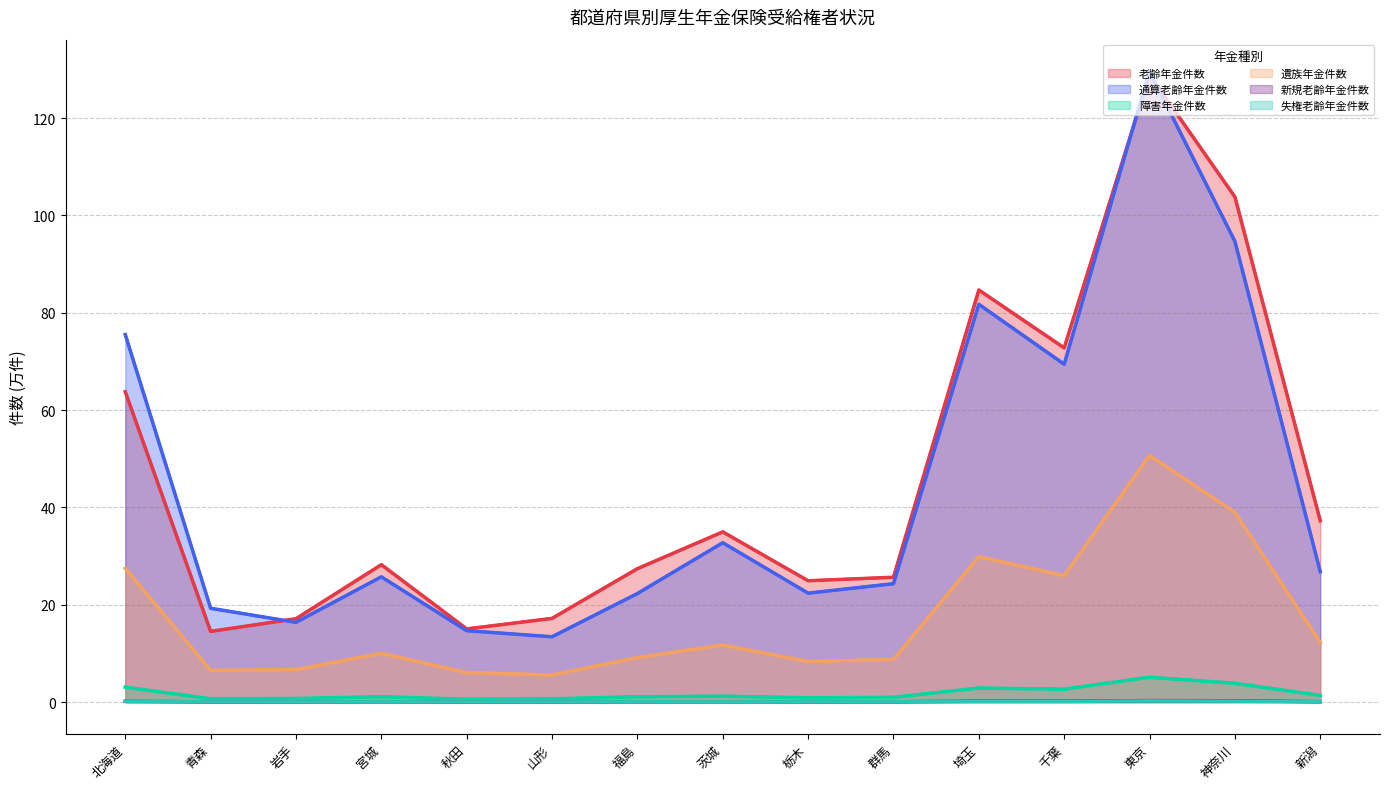

Which series has the largest range (max minus min)?

通算老齢年金件数